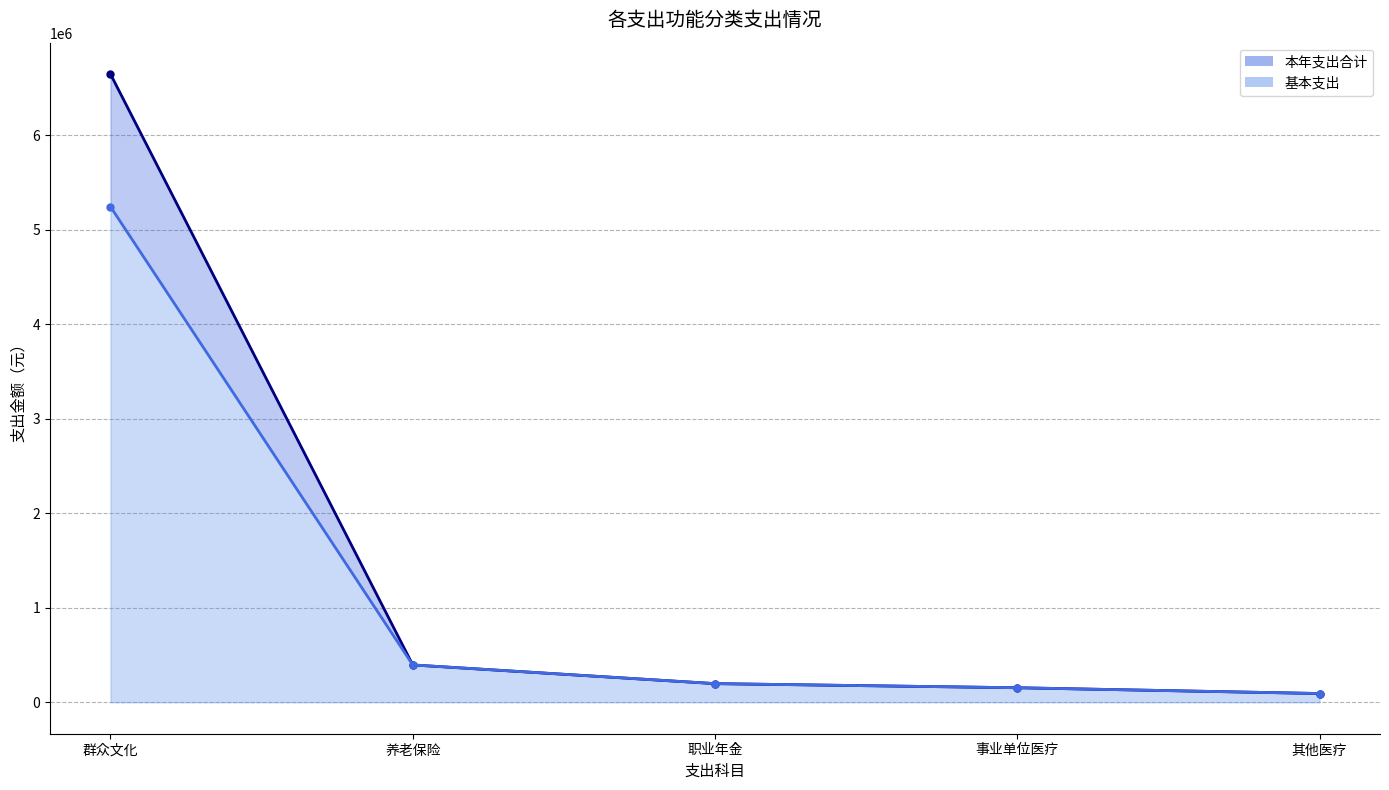

Which series has the widest spread of values?

本年支出合计